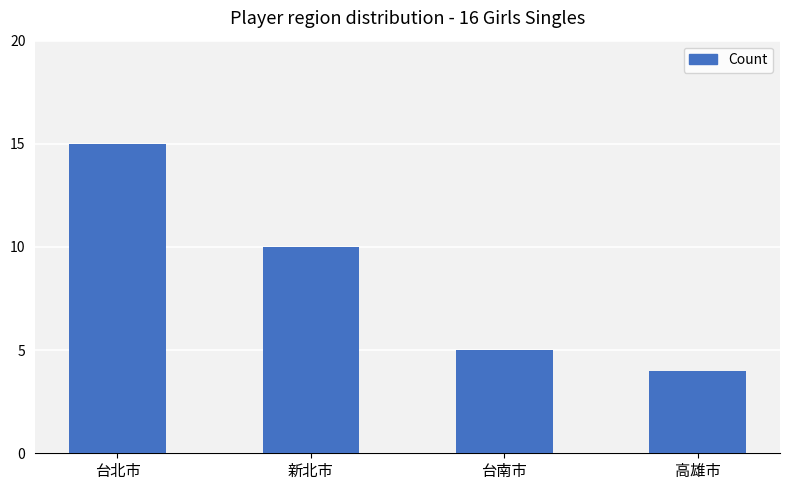

Count the number of data series in this chart.

1